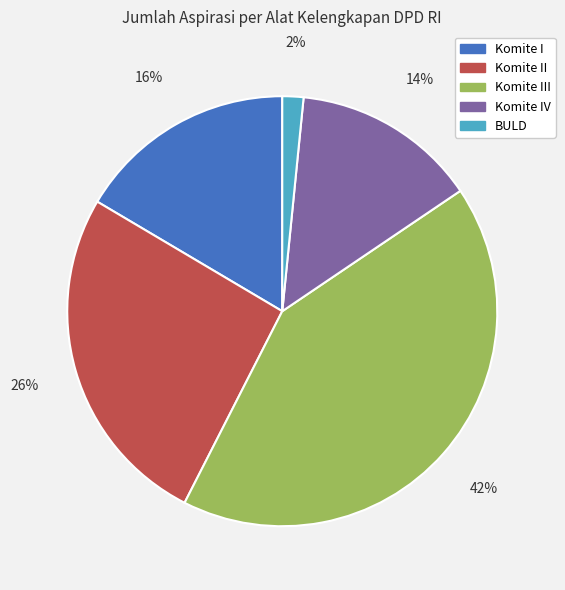

To the nearest percent, what is the average slice percentage?

20%